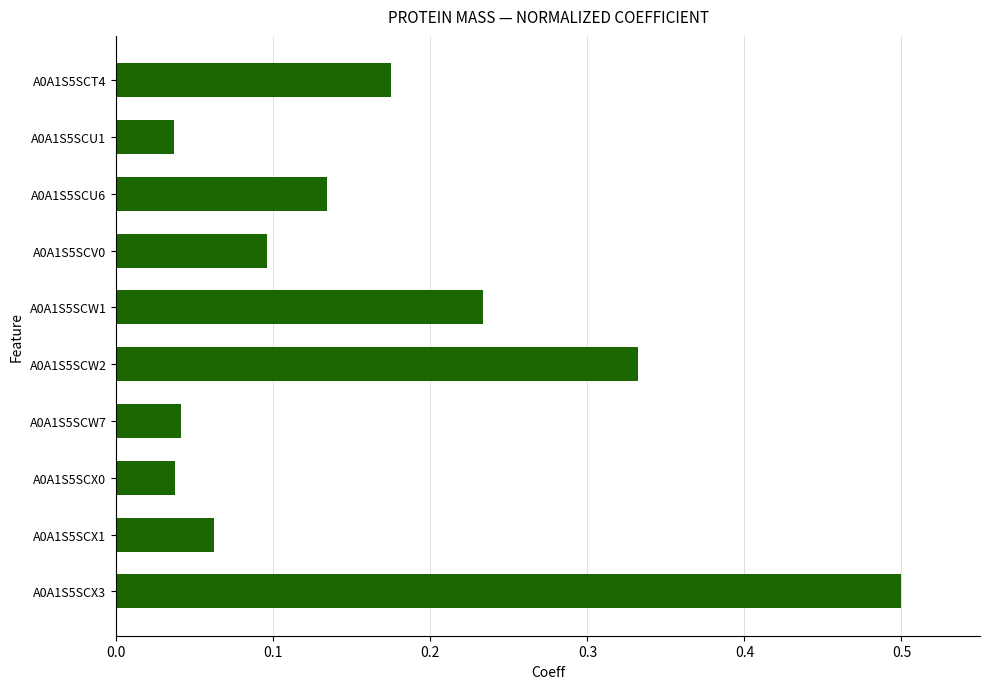

What is the difference between the maximum and minimum values?

0.5